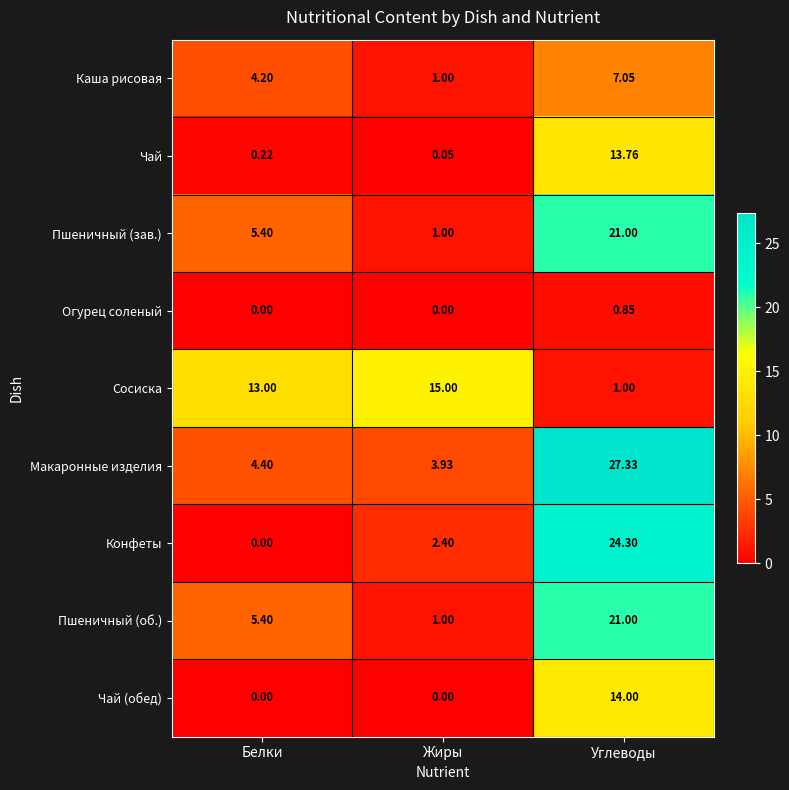

Which series has the largest total across all categories?

Макаронные изделия